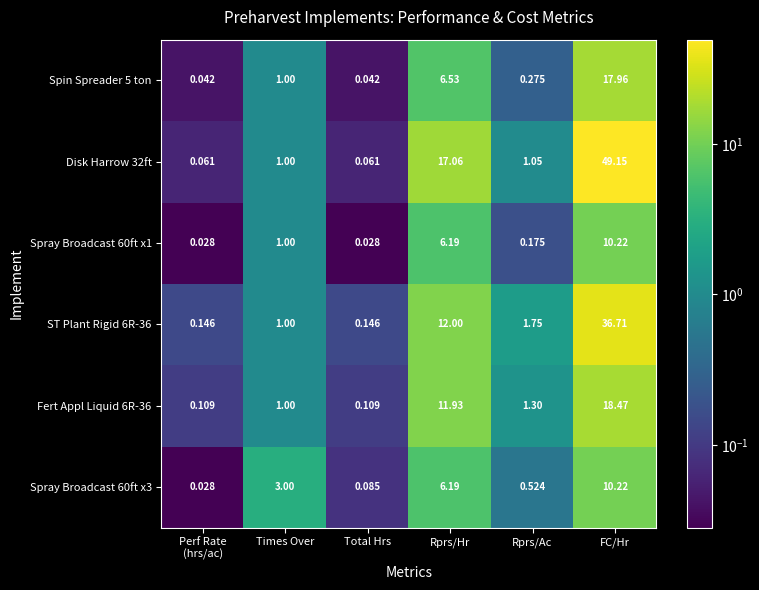

At which label is Spray Broadcast 60ft x3 closest to 5?

Rprs/Hr